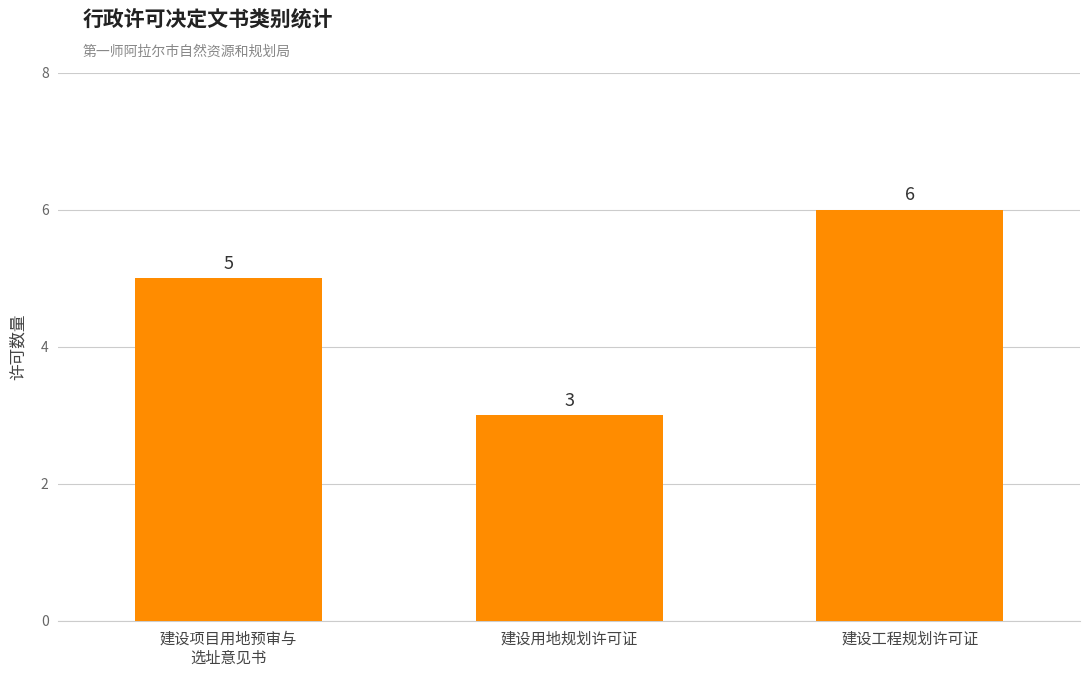

What is the sum of the values at 建设工程规划许可证 and 建设用地规划许可证?

9